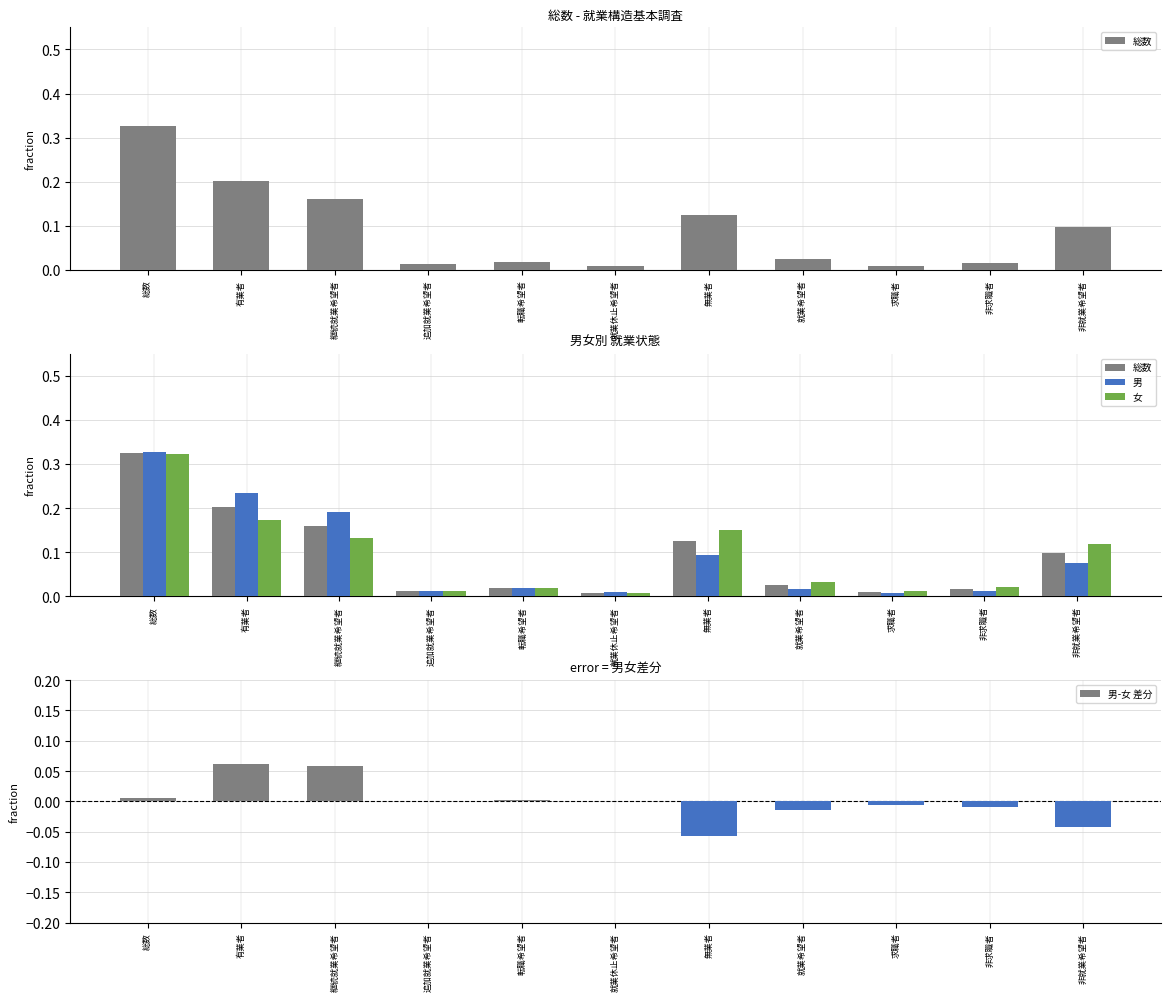

How many values in 男-女 差分 are below zero?

5